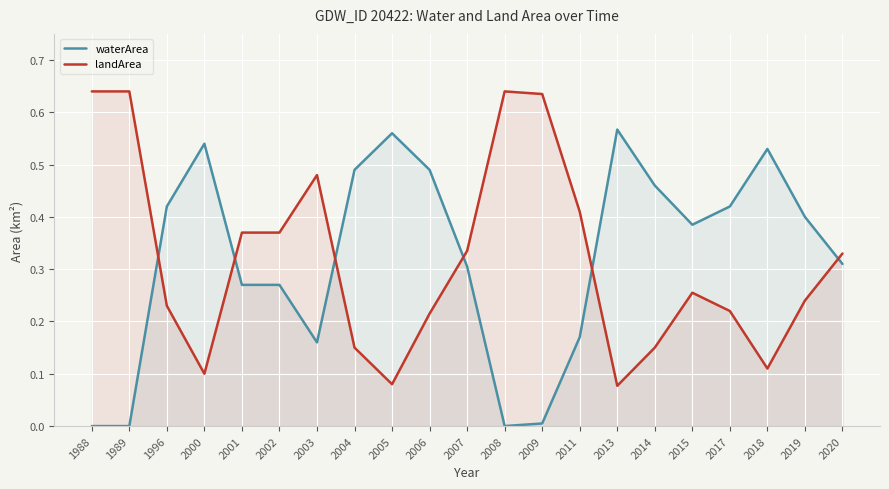

At how many categories does at least one series exceed 0?

21